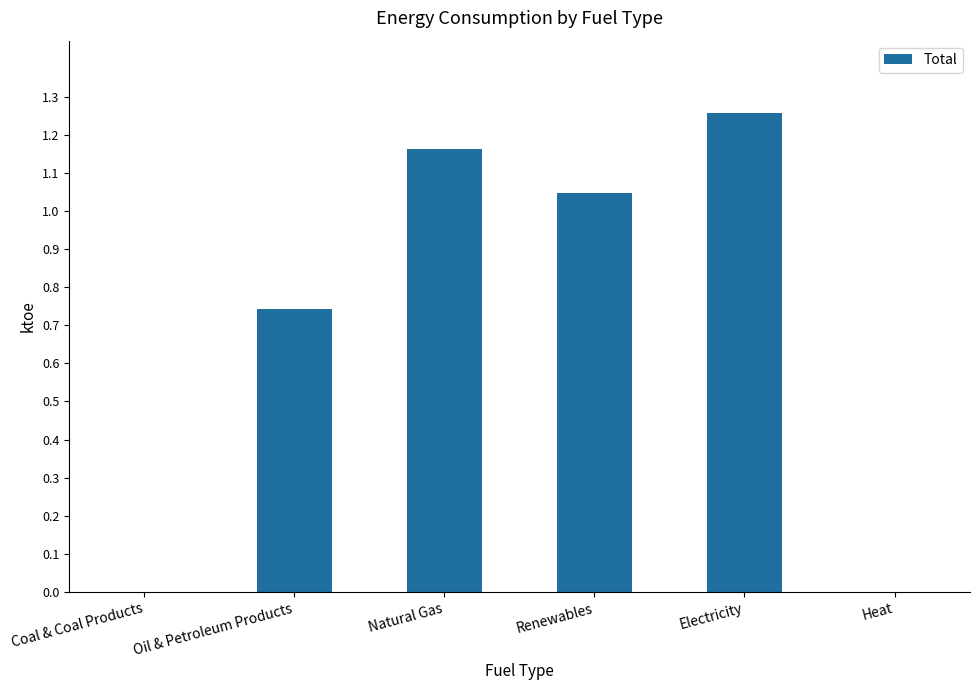

What is the sum of all values?

4.2